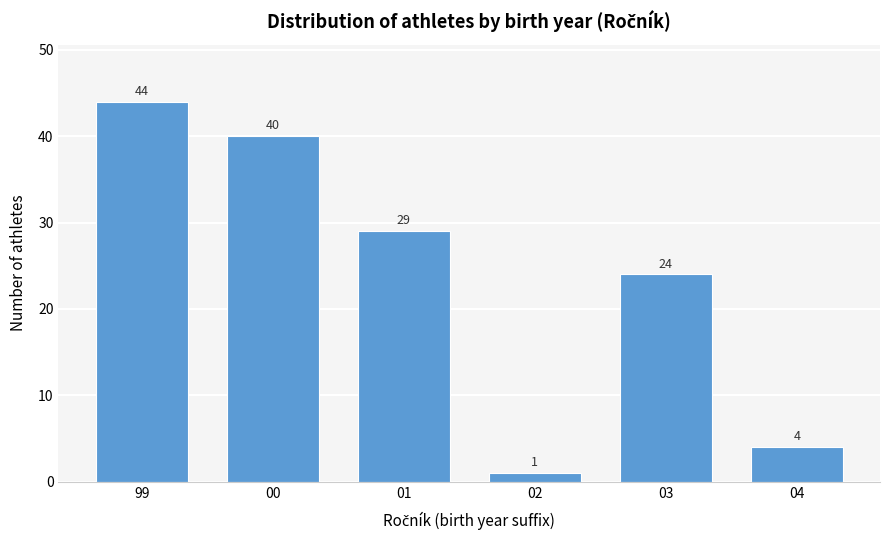

Reading left to right, extract all data points from this chart.

99=44	00=40	01=29	02=1	03=24	04=4